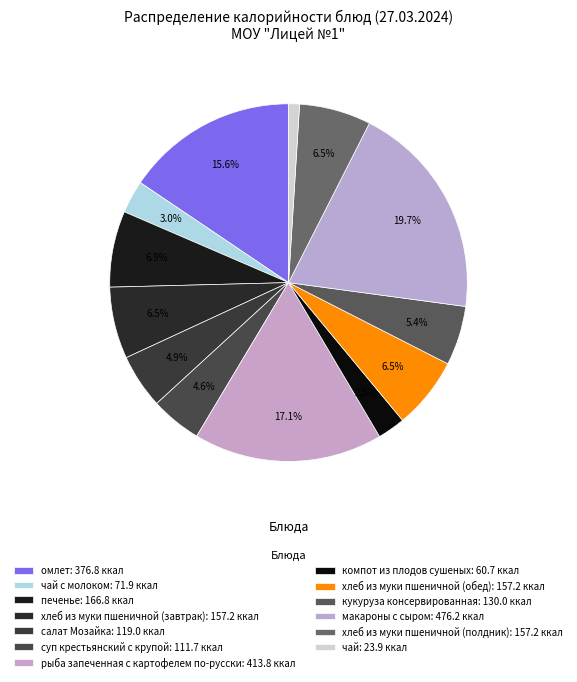

Rank the categories by value from lowest to highest.

чай, компот из плодов сушеных, чай с молоком, суп крестьянский с крупой, салат Мозайка, кукуруза консервированная, хлеб из муки пшеничной (завтрак), хлеб из муки пшеничной (обед), хлеб из муки пшеничной (полдник), печенье, омлет, рыба запеченная с картофелем по-русски, макароны с сыром